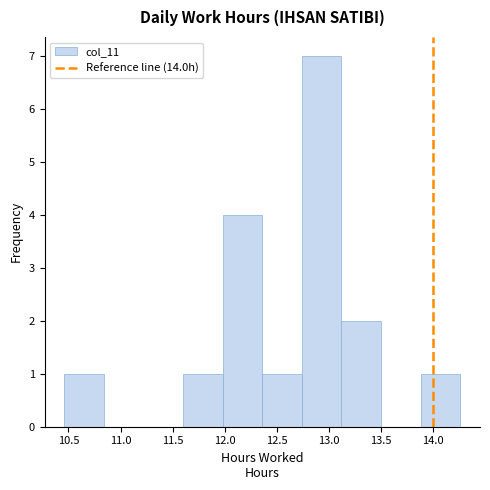

How tall is the bar that spans 10.46 to 10.84 on the x-axis? Neither the bar edges nor the heights are printed on the chart, so give them approximately, as read against the axes.

1